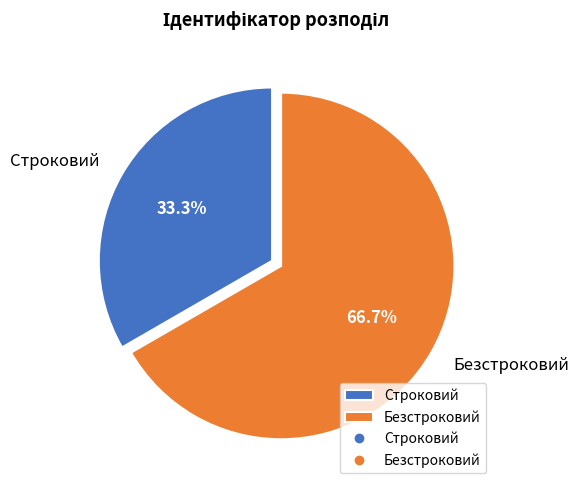

What percentage is NOT represented by Безстроковий?

33.3%